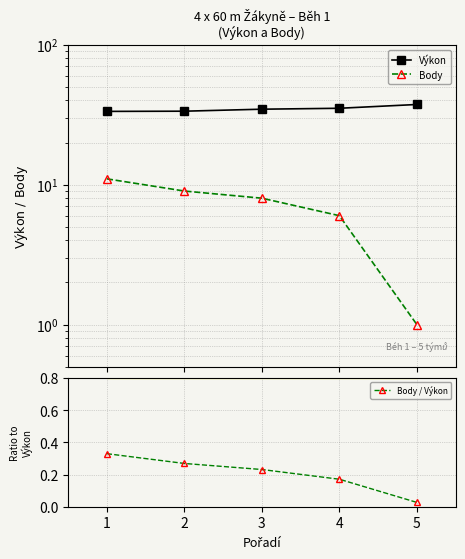

How many values in the Výkon series are below 34?

2